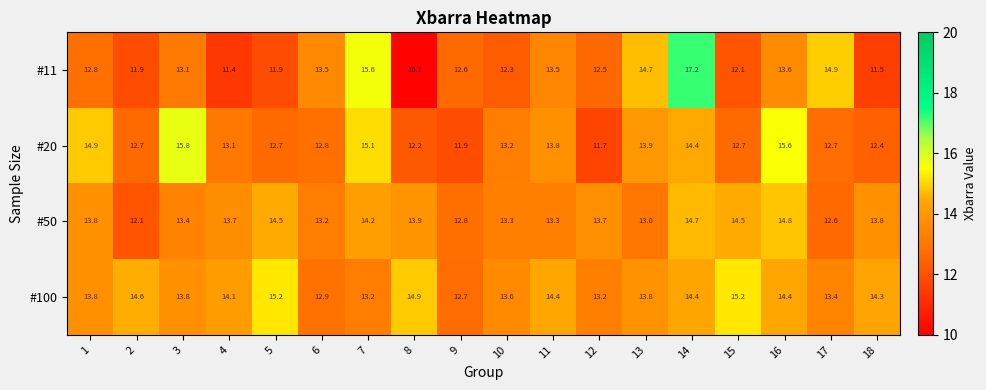

True or false: #50 has a value of 6.4 at 7.

False